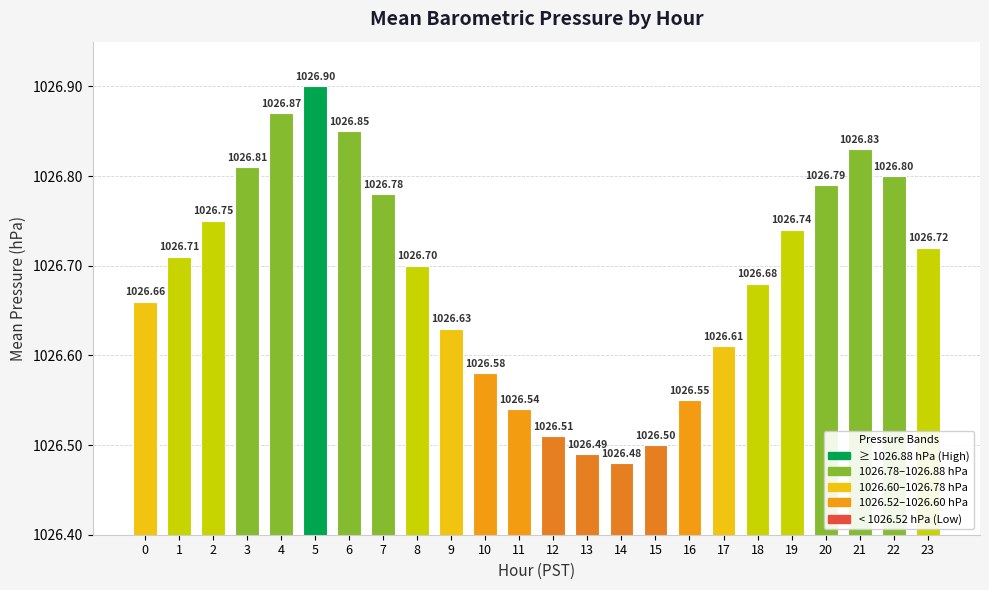

Rank the categories by value from lowest to highest.

14, 13, 15, 12, 11, 16, 10, 17, 9, 0, 18, 8, 1, 23, 19, 2, 7, 20, 22, 3, 21, 6, 4, 5